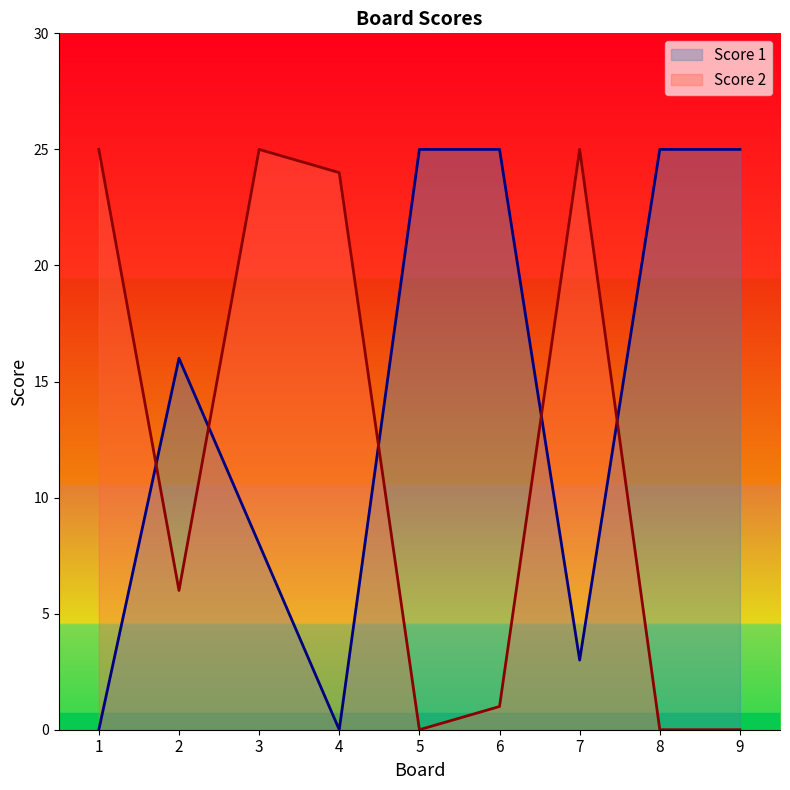

Where is the first local minimum for Score 2?

2